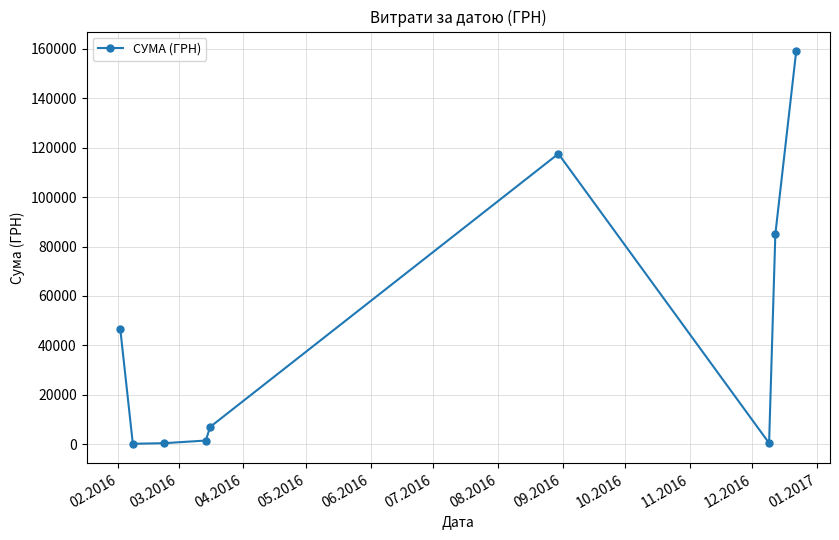

What is the difference between the maximum and minimum values?

158959.7